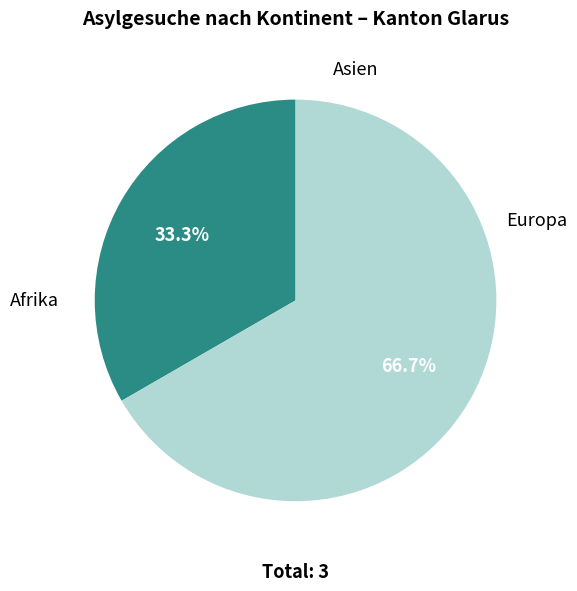

To the nearest percent, what is the difference between the Asien and Europa slice percentages?

33%